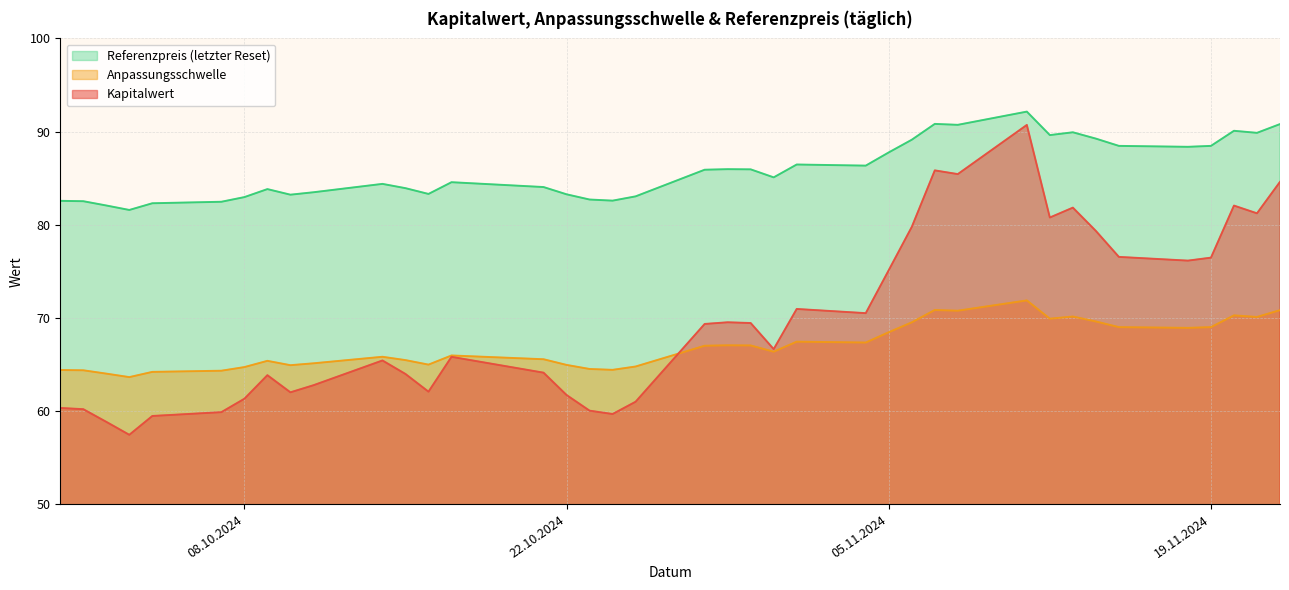

Which has a higher value, 2024-11-08 or 2024-10-03?

2024-11-08